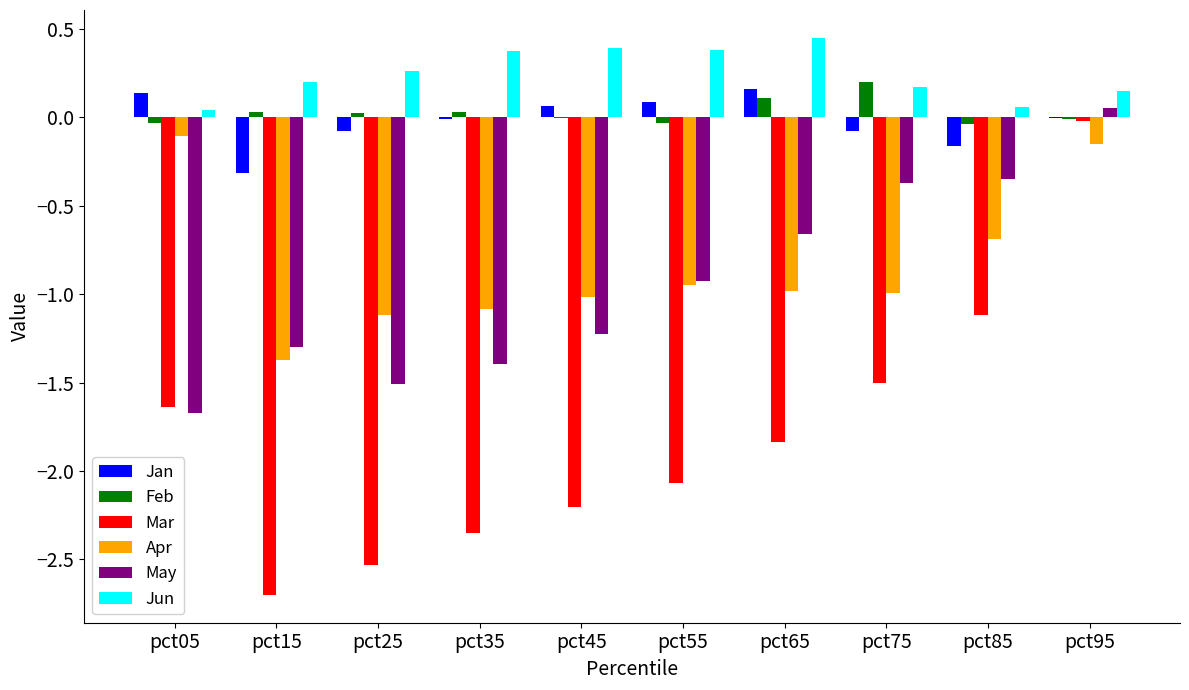

The value of May at pct55 is -1.3. True or false?

False